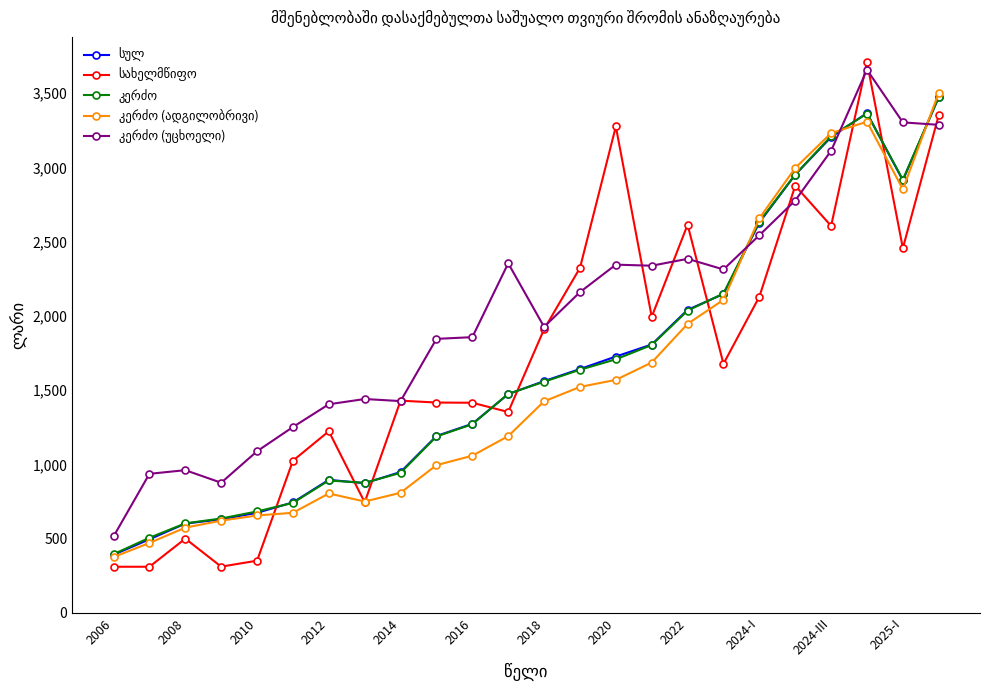

What is the difference between the second highest and minimum values in the კერძო (ადგილობრივი) series?

2932.1